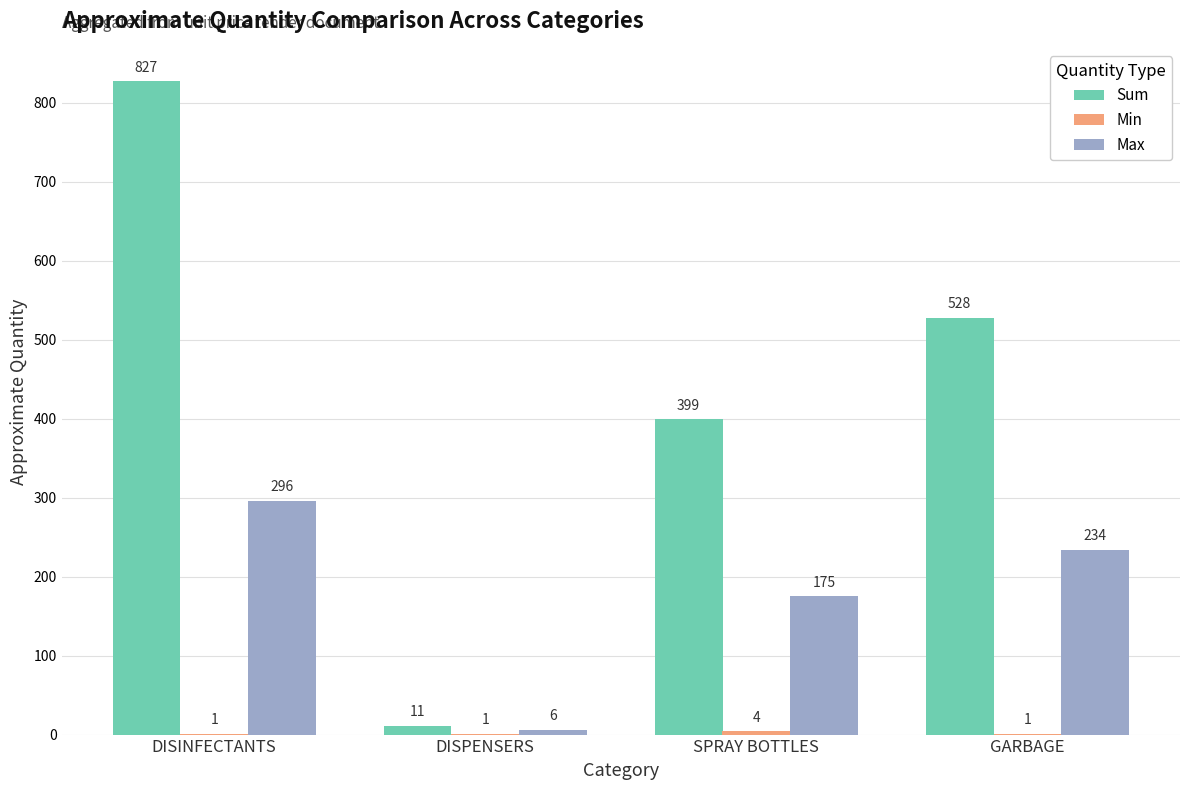

At which category does the chart reach its peak across all series?

DISINFECTANTS